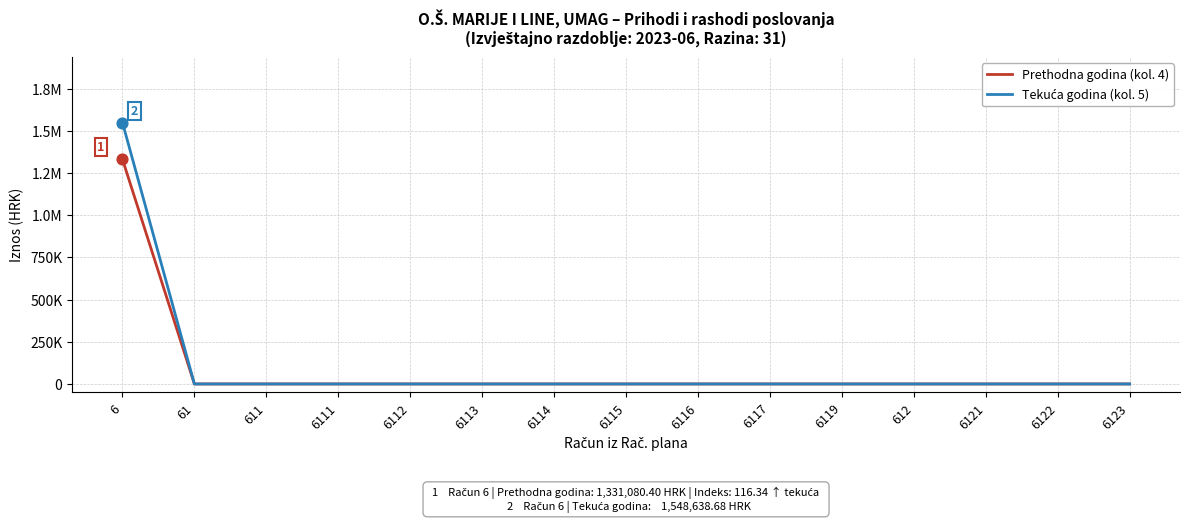

Is this an area chart (filled region under the line)?

No